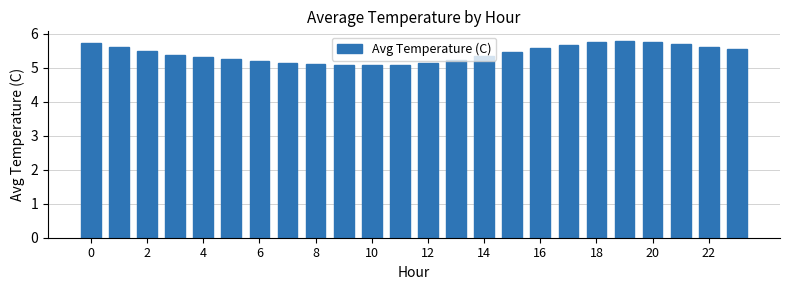

What is the difference between the maximum and minimum values?

0.7